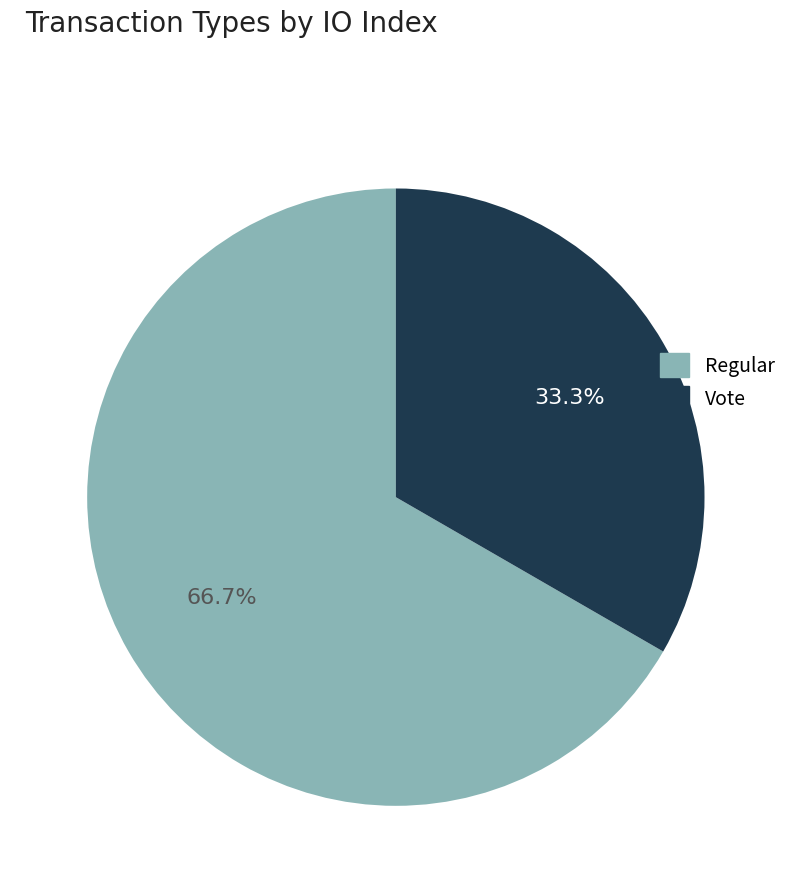

What is the largest slice in the pie chart?

Regular